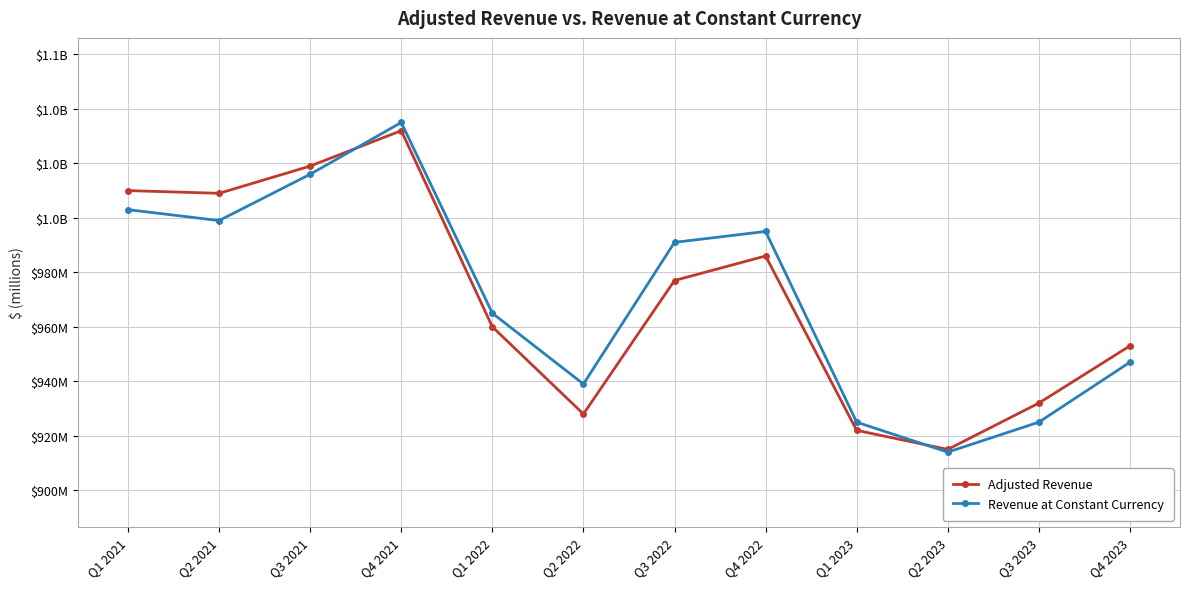

Between which two adjacent categories do Revenue at Constant Currency and Adjusted Revenue first intersect?

Q3 2021 and Q4 2021